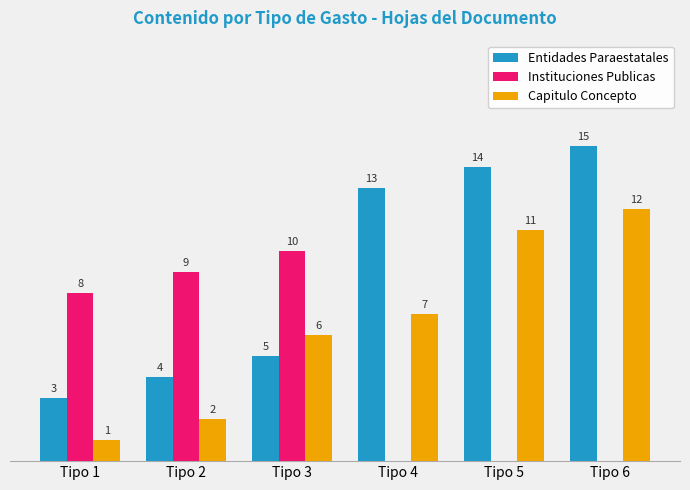

Where is Entidades Paraestatales nearest to the value 9?

Tipo 3